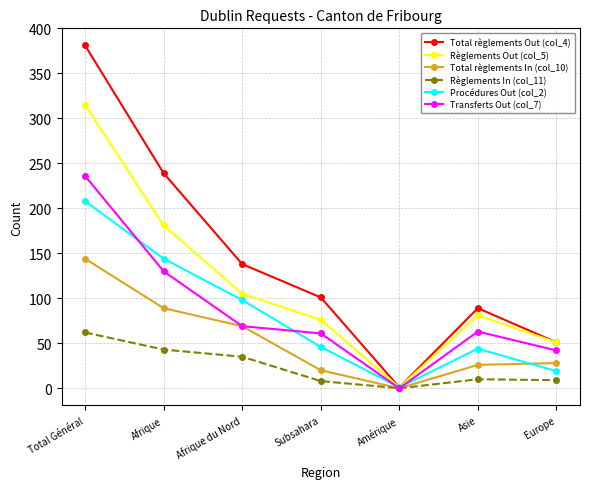

Which category has the highest value in the Procédures Out (col_2) series?

Total Général